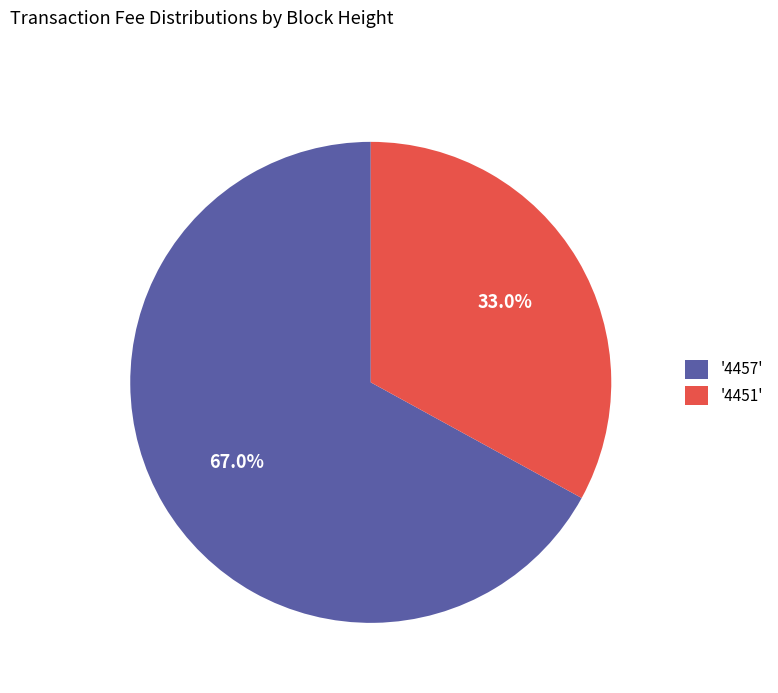

Is there a majority slice in this chart?

Yes